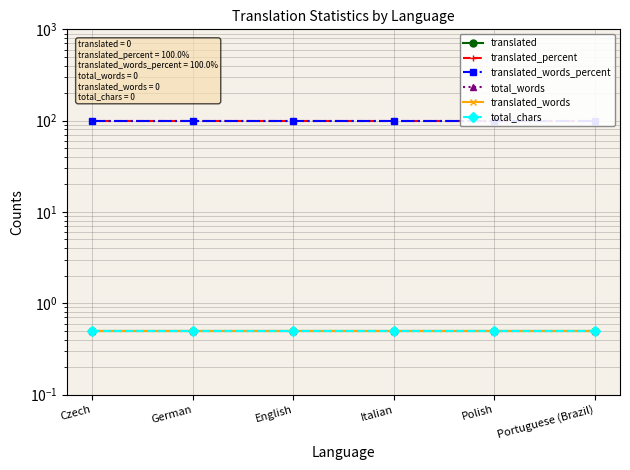

What is the total value across all series at German?

202.0